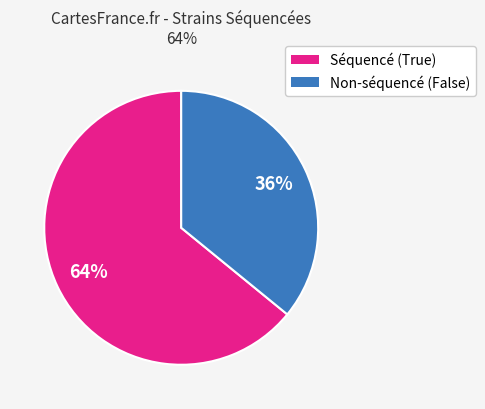

Is there a majority slice in this chart?

Yes